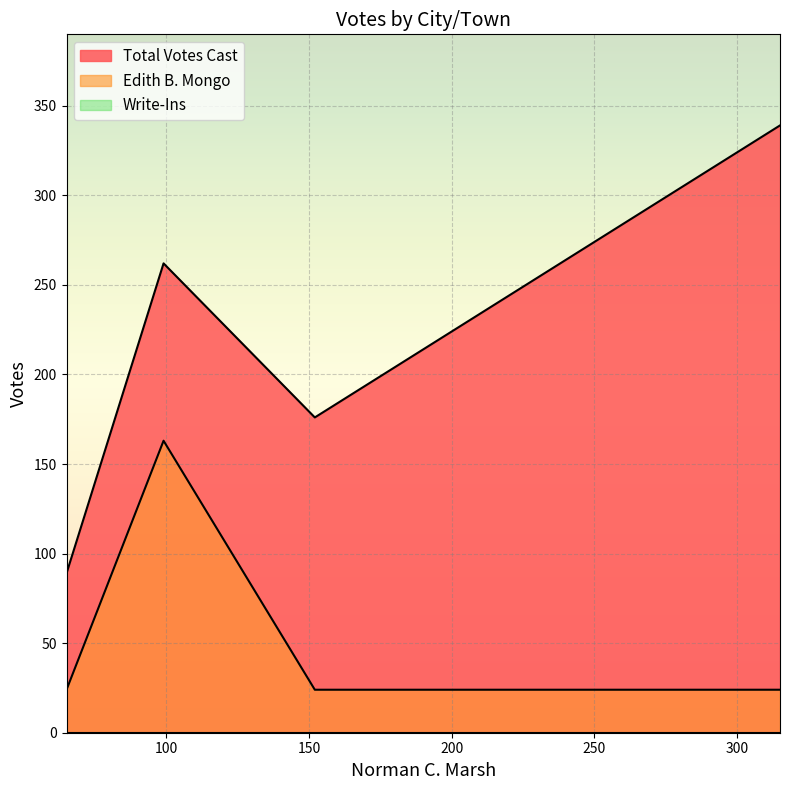

Is the value of Total Votes Cast at Barnstead greater than the value of Edith B. Mongo at Meredith?

No